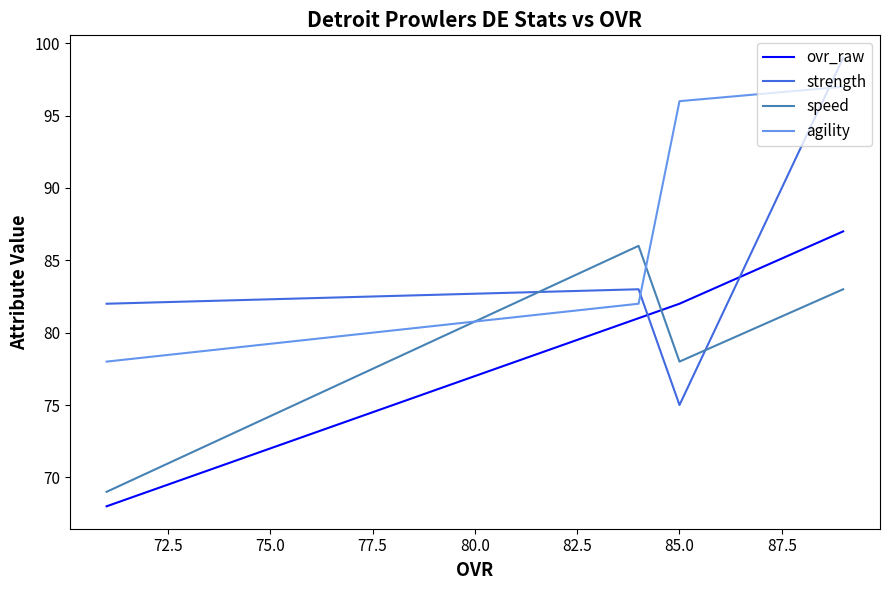

Which series has the largest total across all categories?

agility